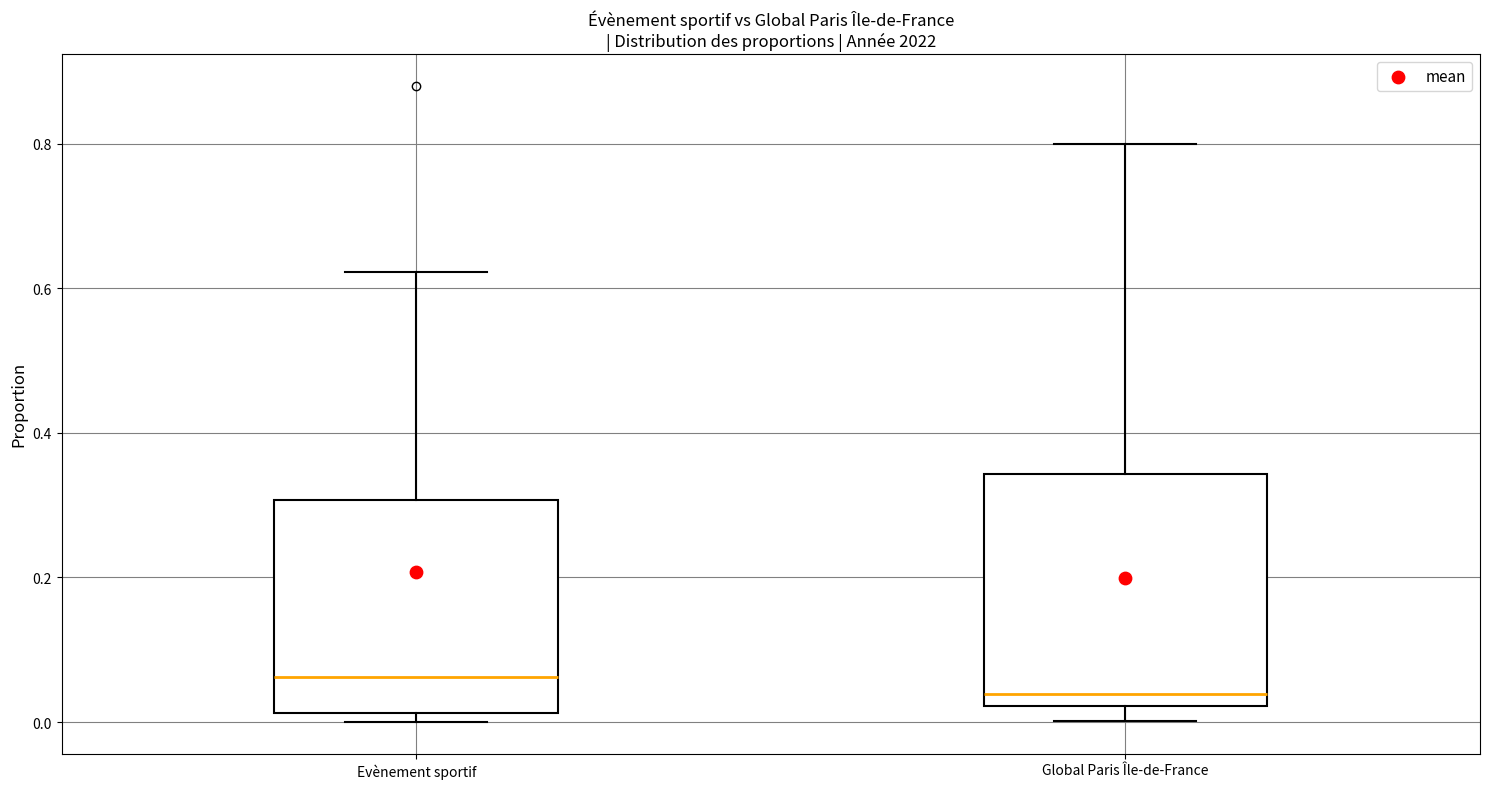

Reading left to right, transcribe this box plot: for each box, give where its median line is, the range the box spans, and where its two whiskers end, as read against the y-axis. The values are not printed on the chart, so give them approximately, as read against the axis.

Evènement sportif: median 0.06, box 0.02 to 0.30, whiskers 0.00 to 0.62
Global Paris Île-de-France: median 0.04, box 0.02 to 0.34, whiskers 0.00 to 0.80